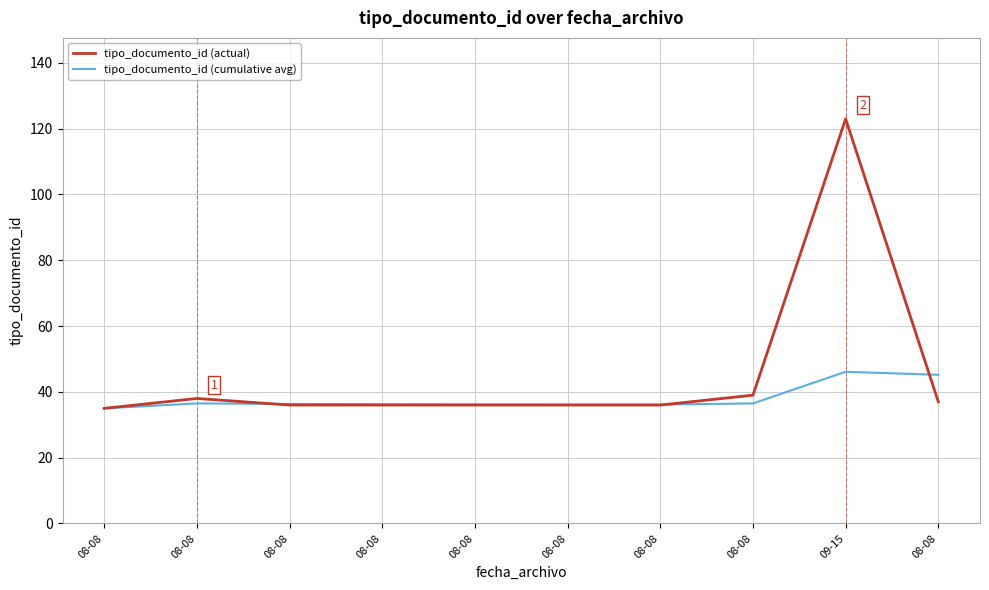

What is the average value of the tipo_documento_id (cumulative avg) series?

38.0